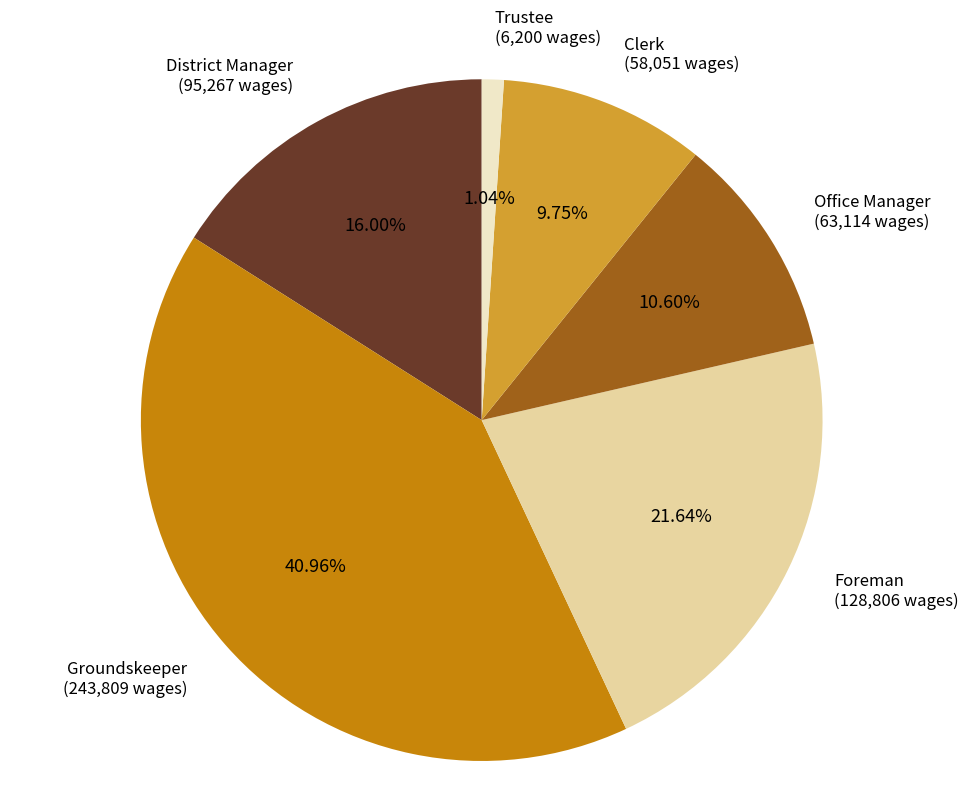

Combined, what portion of the pie is District Manager and Clerk?

25.8%